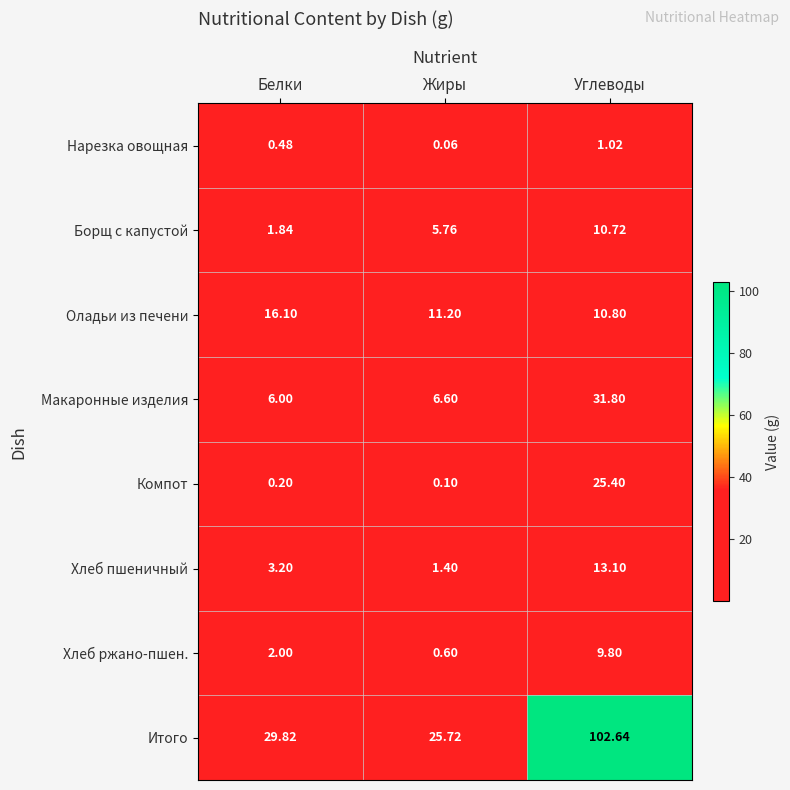

What is the spread (max minus min) of values at Углеводы?

101.6